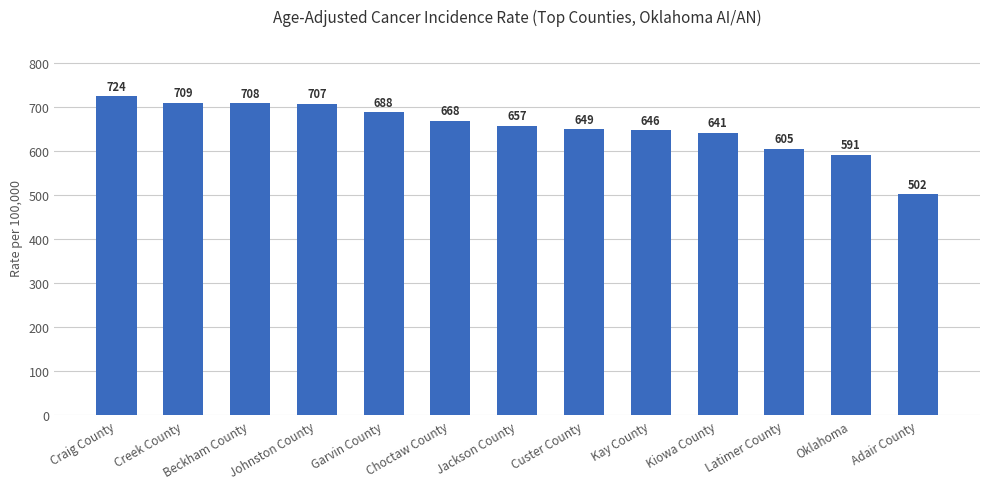

Which label corresponds to the smallest value in the chart?

Adair County